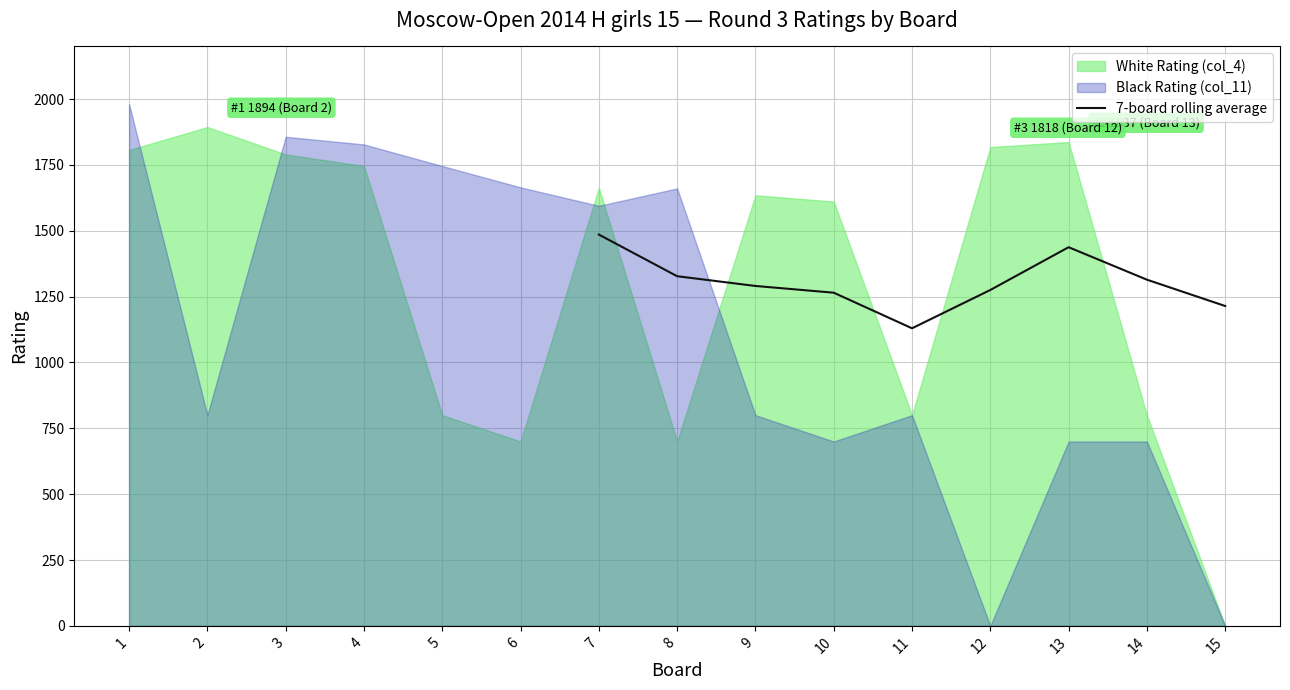

The value of 7-board rolling average at 11 is 590.7. True or false?

False